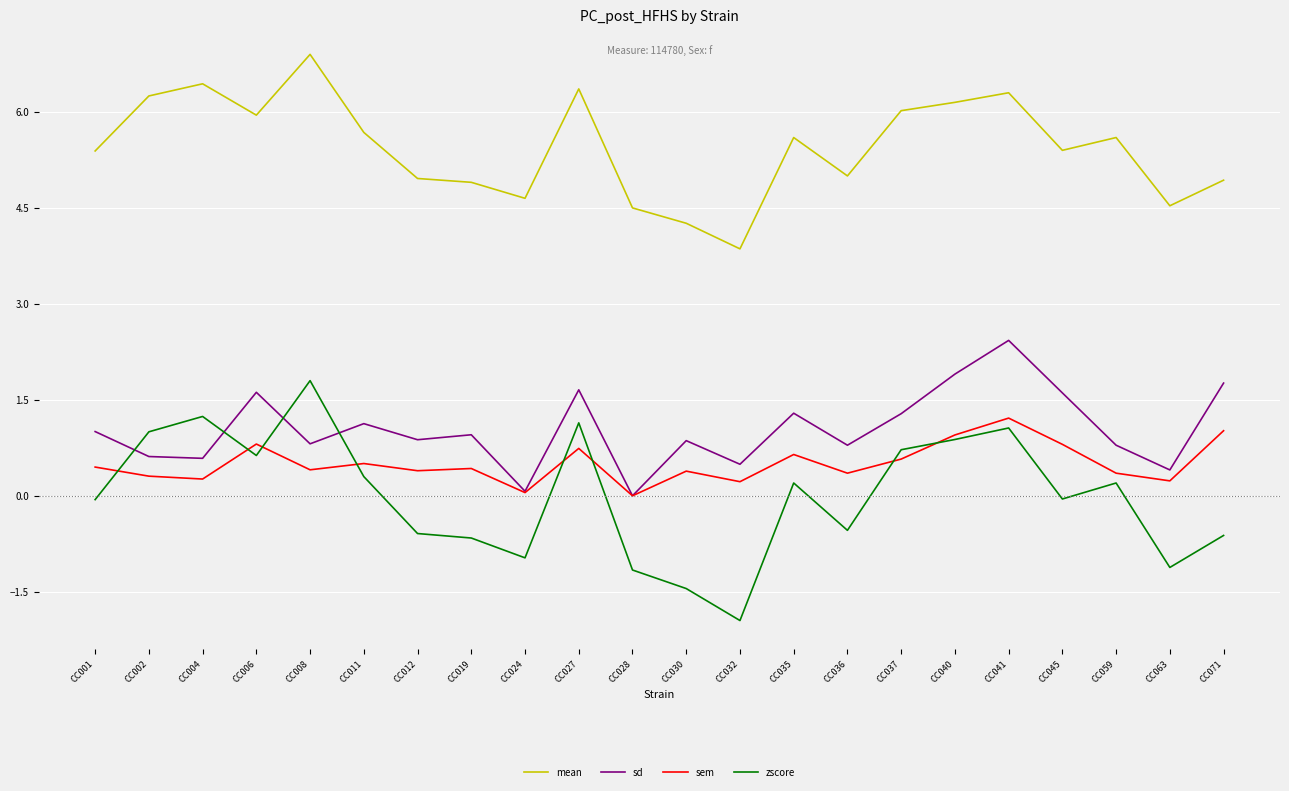

True or false: mean and zscore intersect in this chart.

False